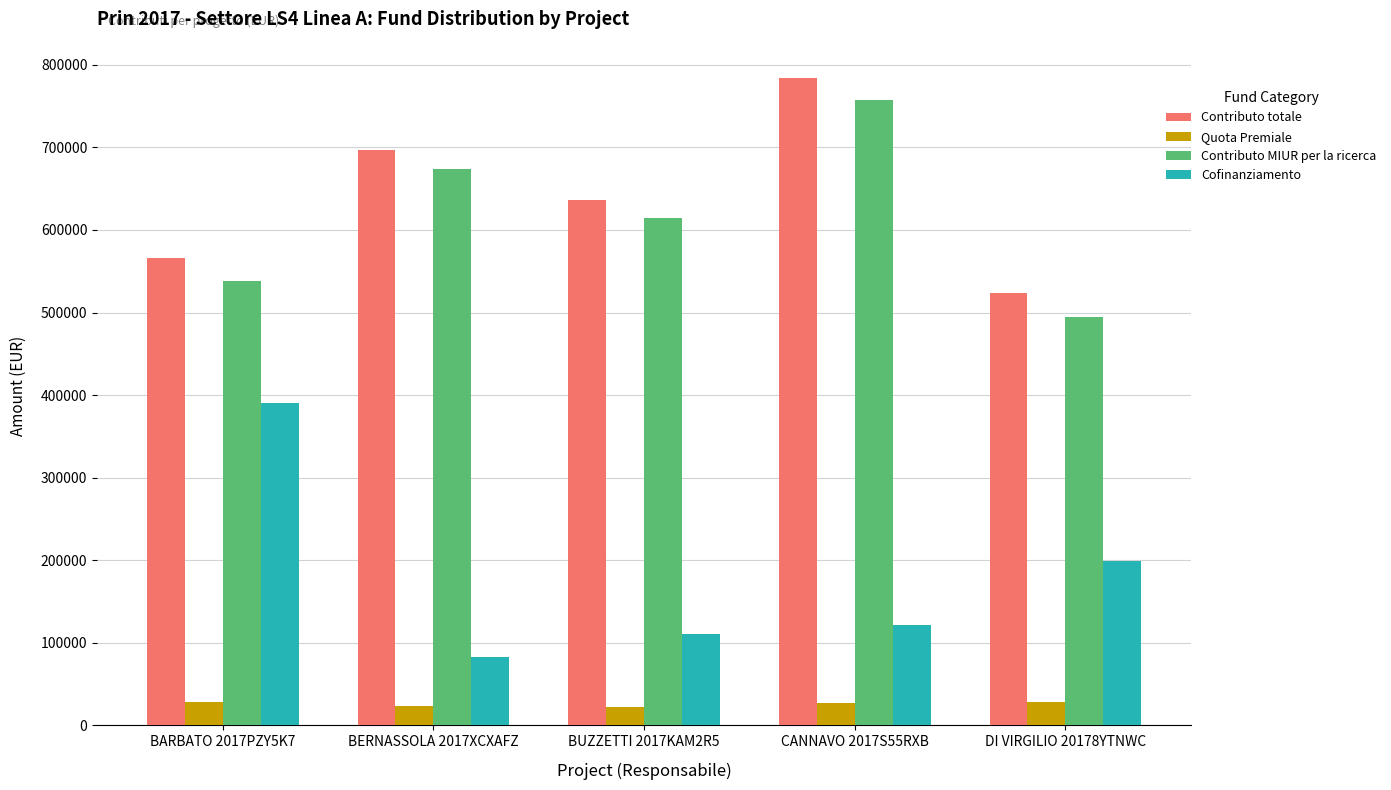

What is the label of the 5th bar from the right?

BARBATO 2017PZY5K7